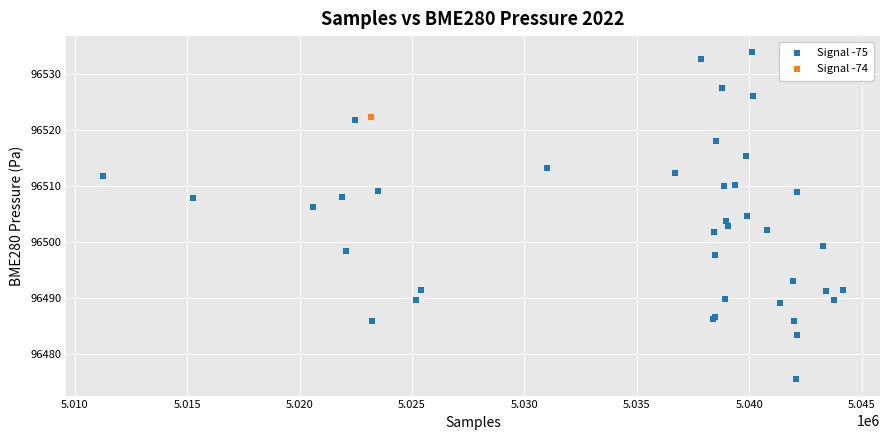

What are all the series names shown in the legend?

Signal -75, Signal -74